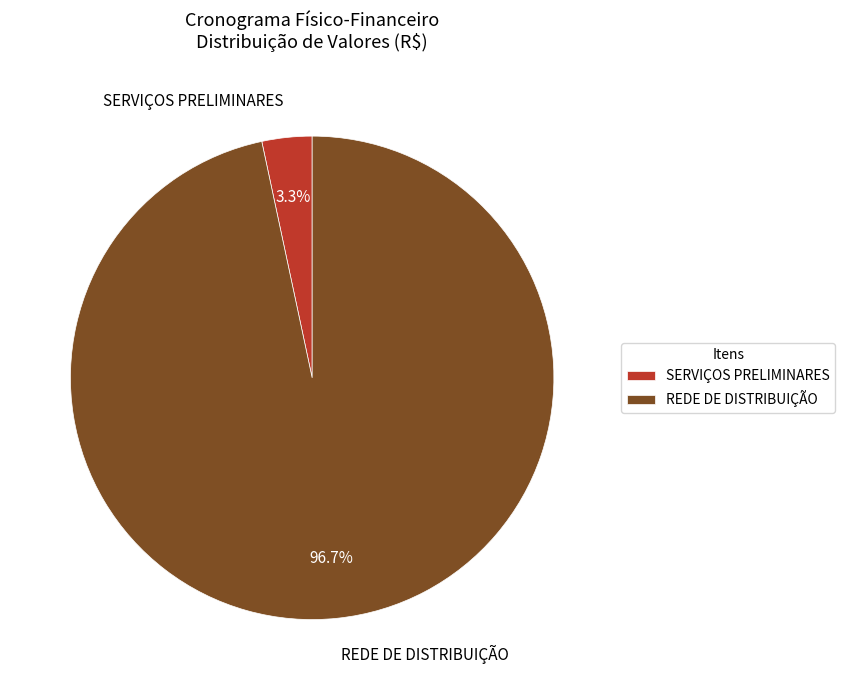

How many segments does this pie chart have?

2